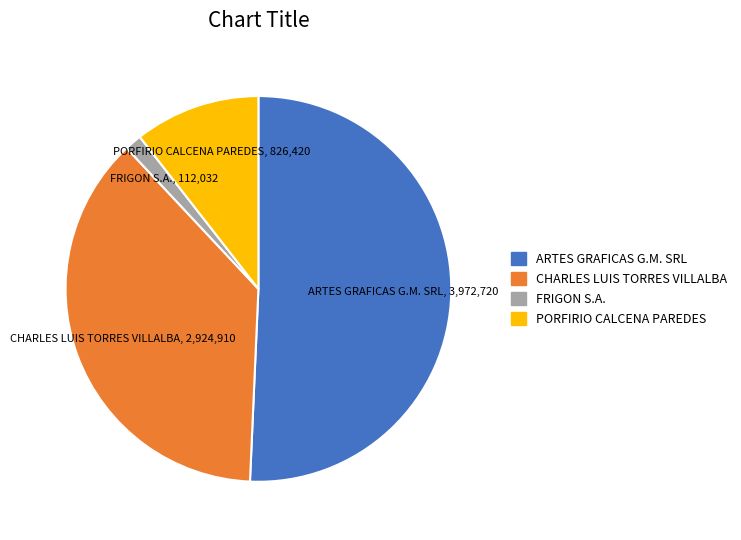

Is there any slice that represents more than half of the pie?

Yes